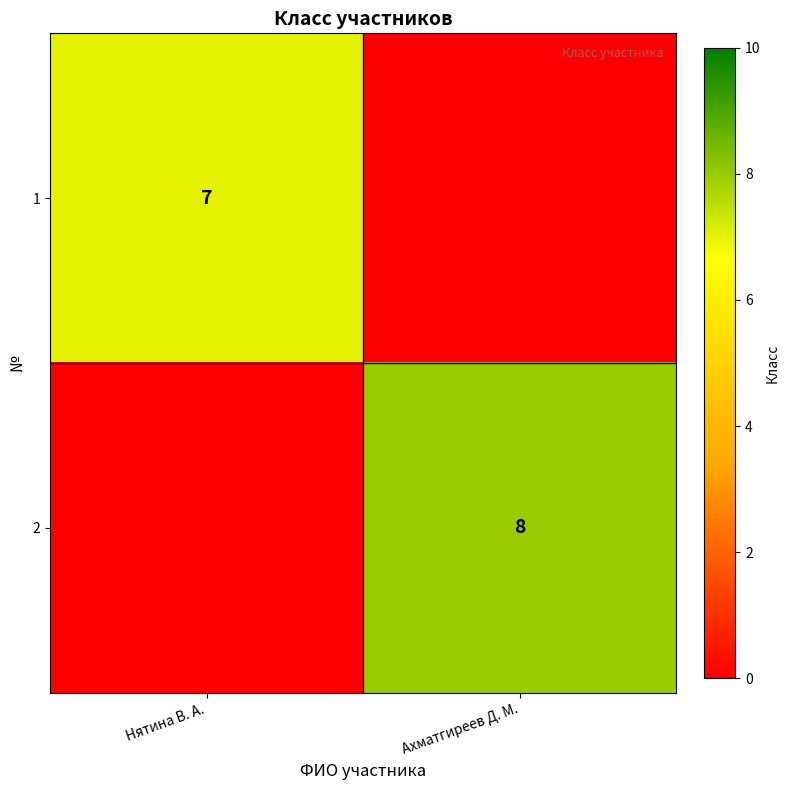

At which category is the sum across all series the highest?

Ахматгиреев Д. М.